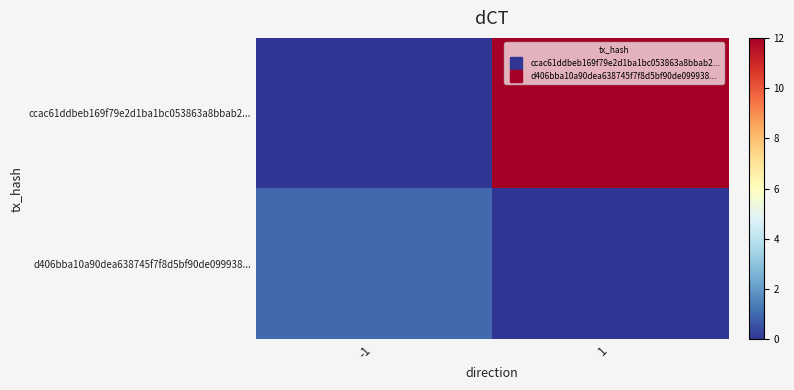

Reading left to right, extract all data points from this chart.

ccac61ddbeb169f79e2d1ba1bc053863a8bbab2...: -1=0	1=12
d406bba10a90dea638745f7f8d5bf90de099938...: -1=1	1=0